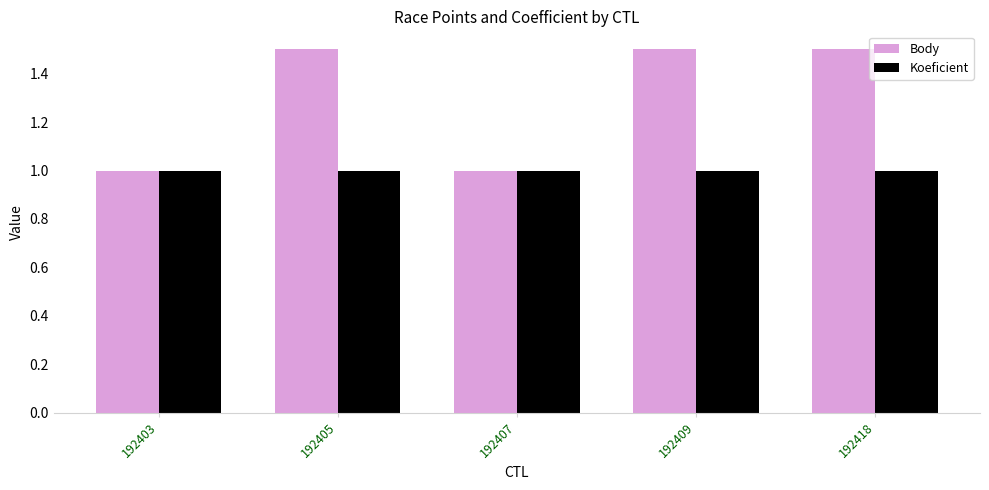

Which series has the largest total across all categories?

Body